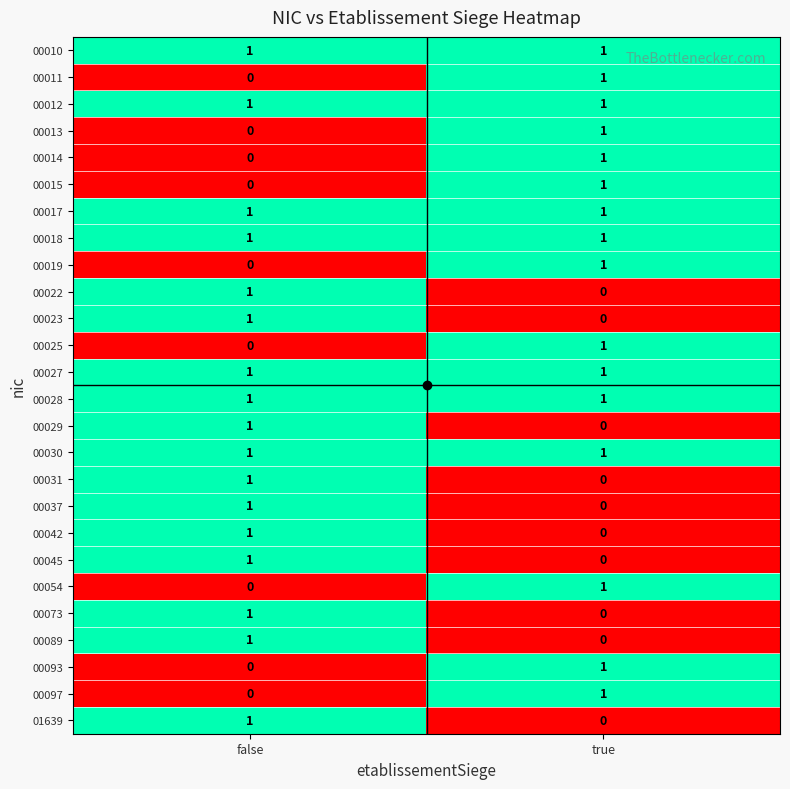

What is the total value across all series at true?

16